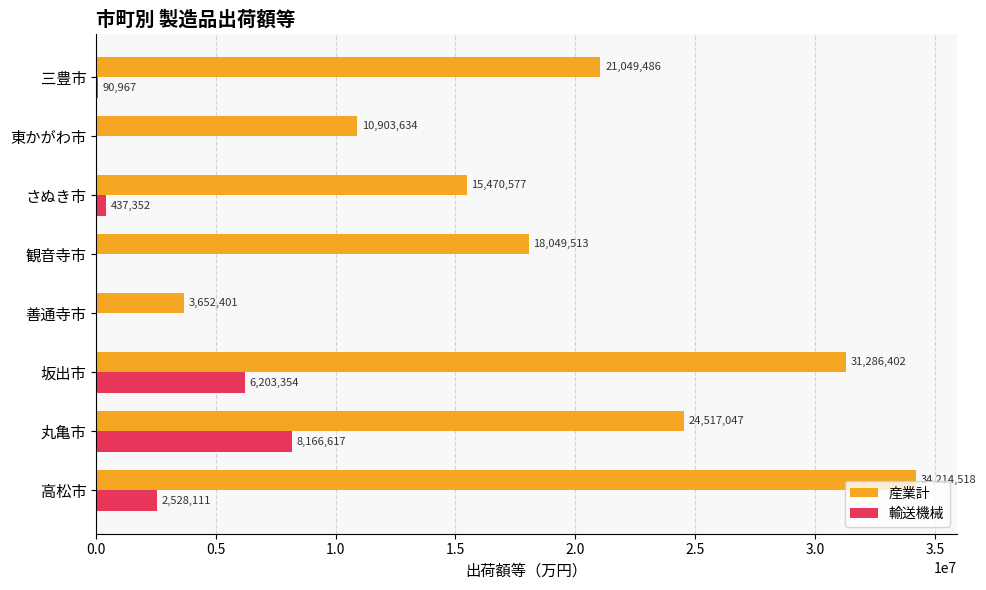

How many distinct data groups are displayed?

2